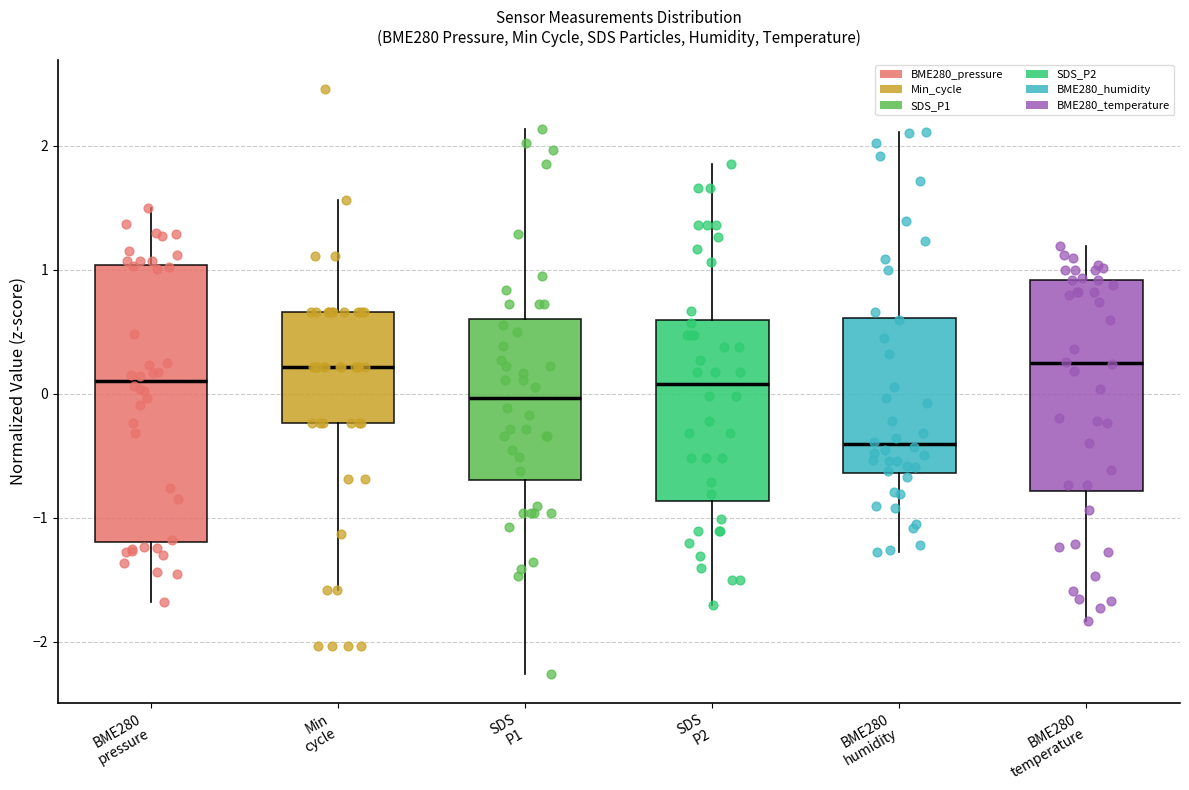

Where is the upper edge of the box for BME280 humidity on the y-axis? The values are not printed on the chart, so give them approximately, as read against the axis.

0.6